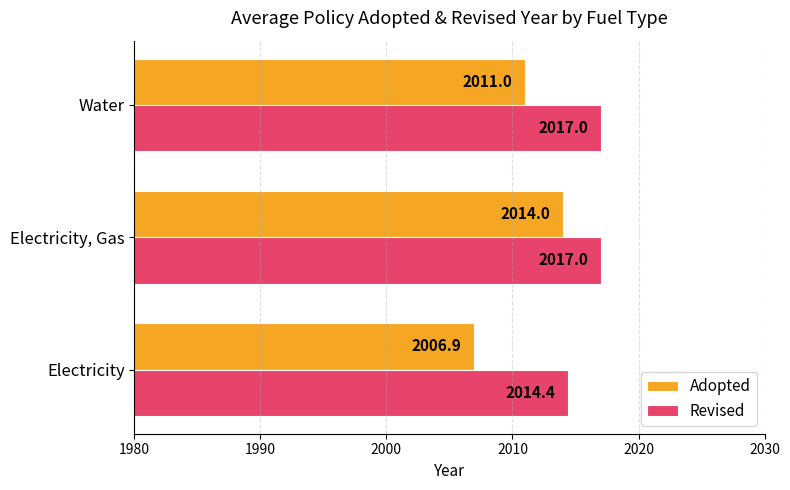

List the series in order of their peak value, lowest first.

Adopted, Revised